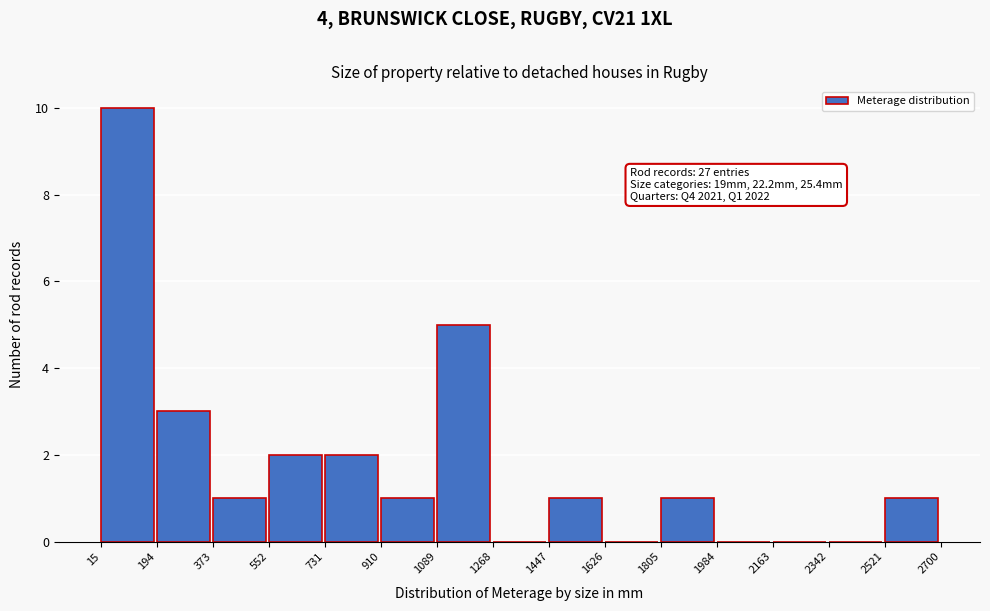

Over which range of the x-axis is the bar tallest?

15 to 194